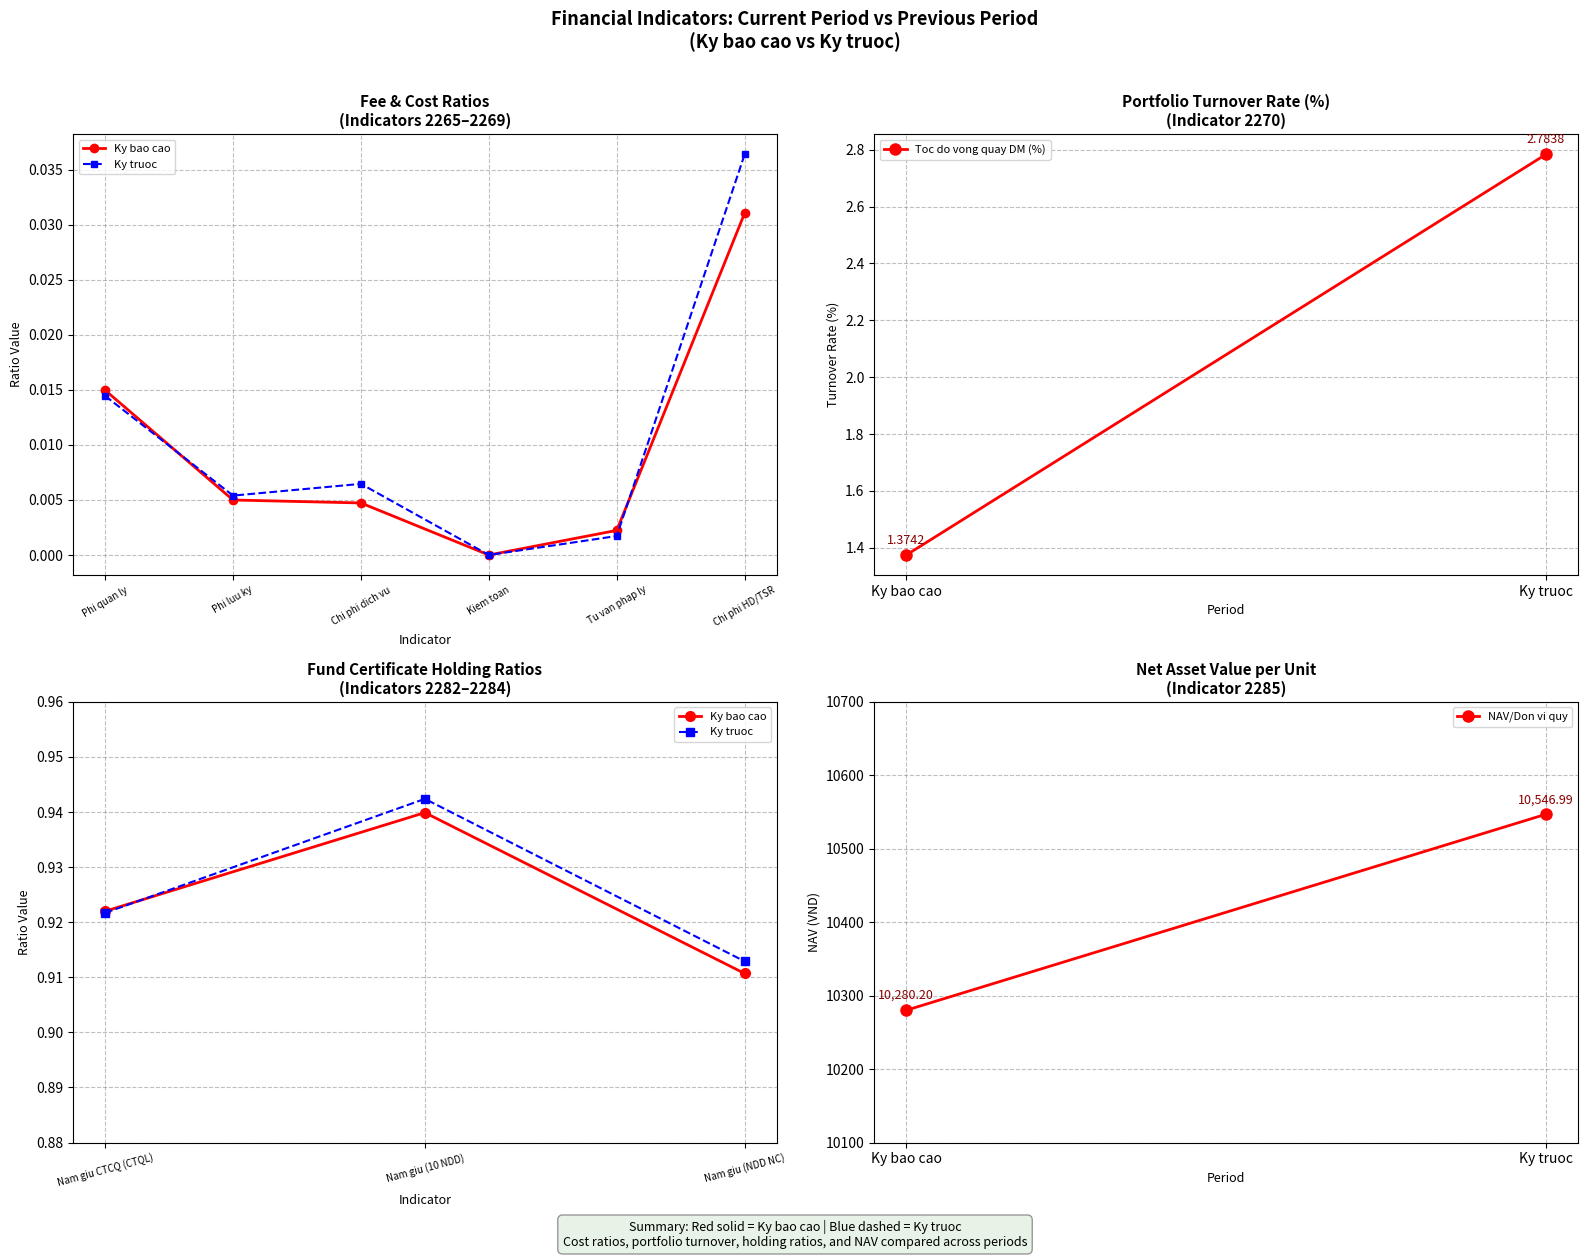

Is it true that Ky truoc equals 0.0 at 2266?

False